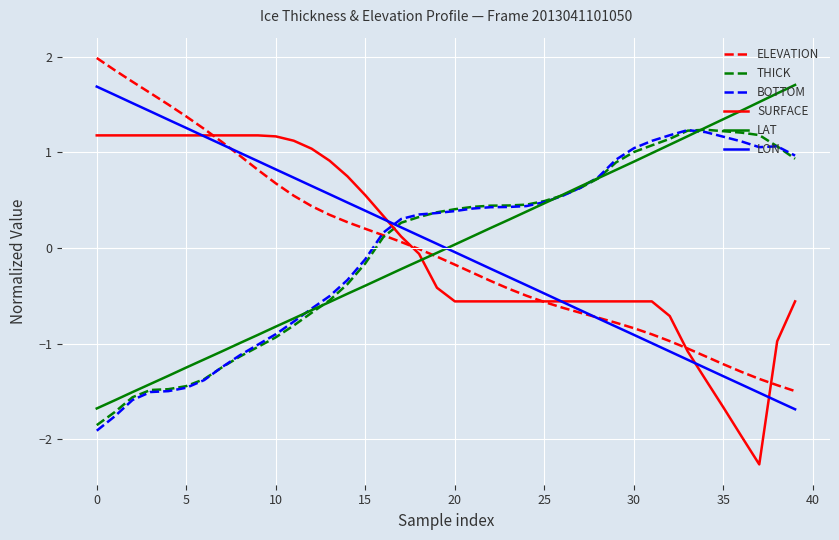

Count the number of data series in this chart.

6